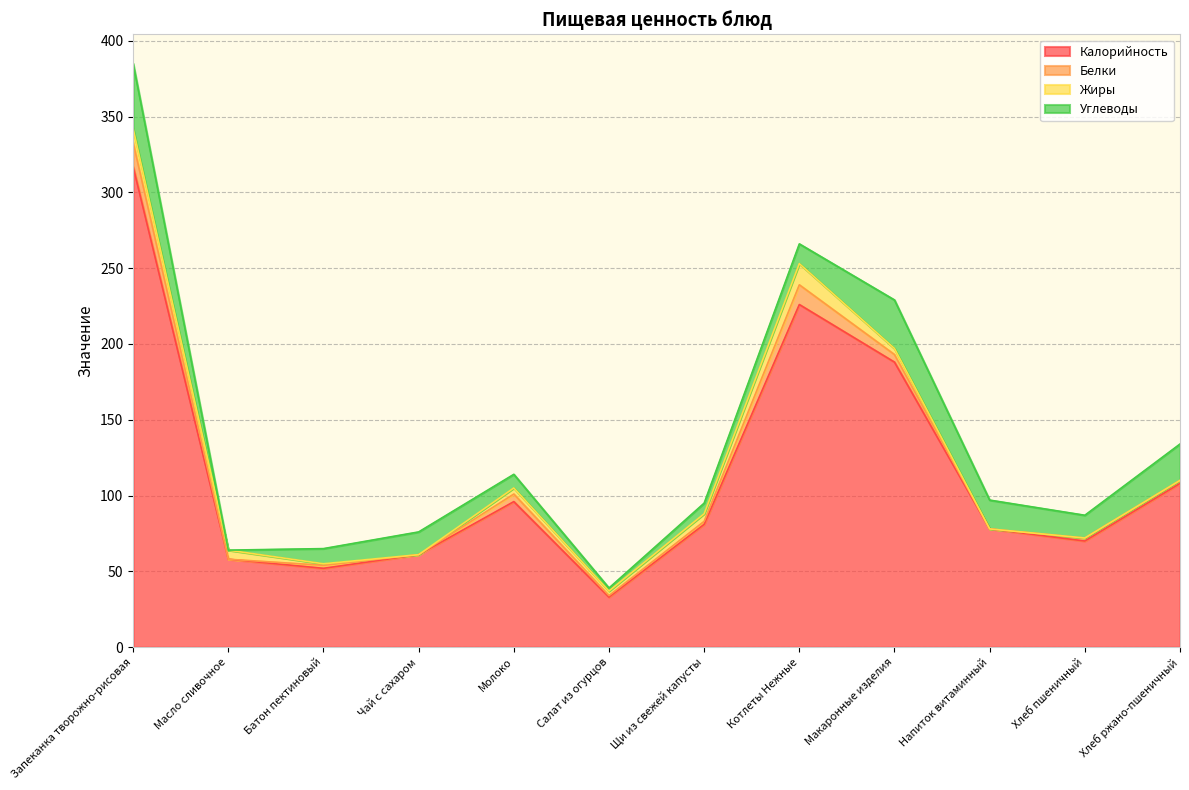

How many lines are shown in the chart?

4